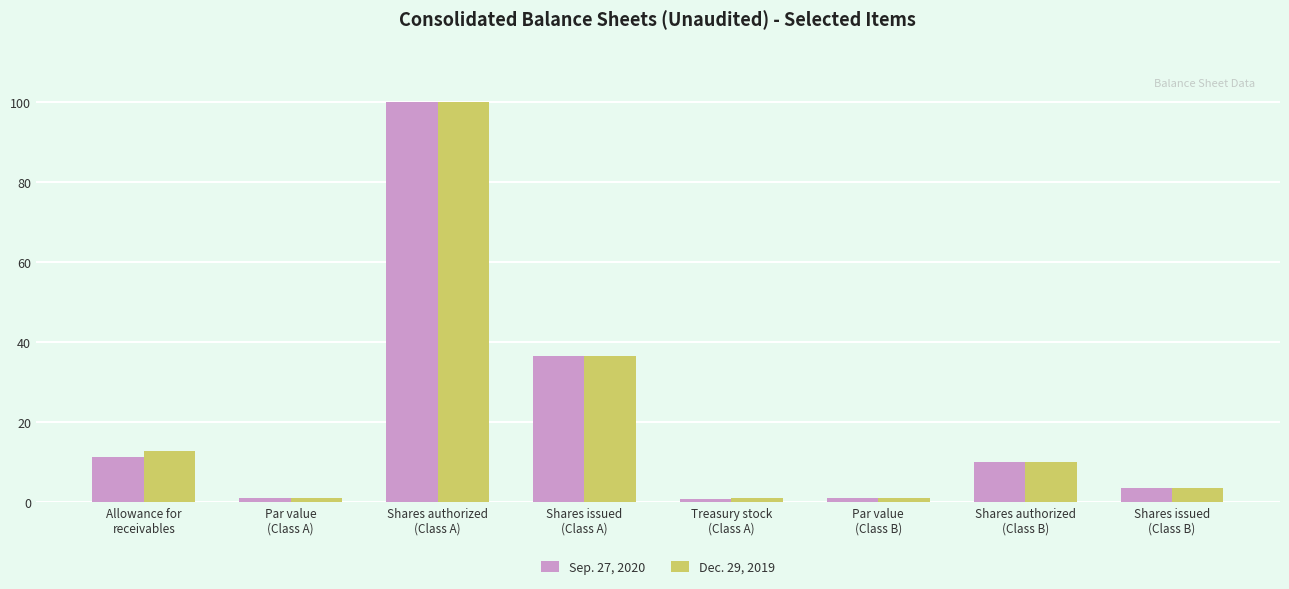

What position from the left is Treasury stock
(Class A)?

5